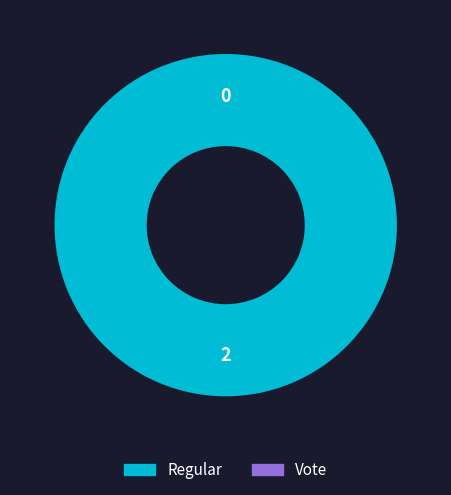

Count the number of slices in the pie.

2